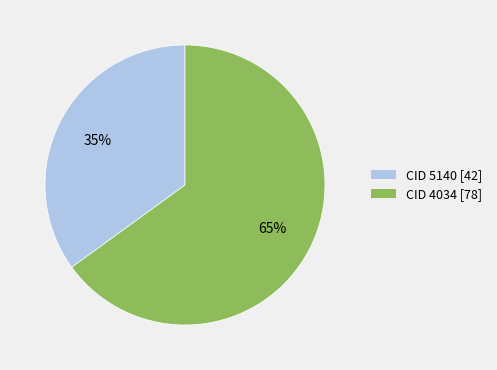

To the nearest percent, what portion does CID 5140 [42] represent?

35%